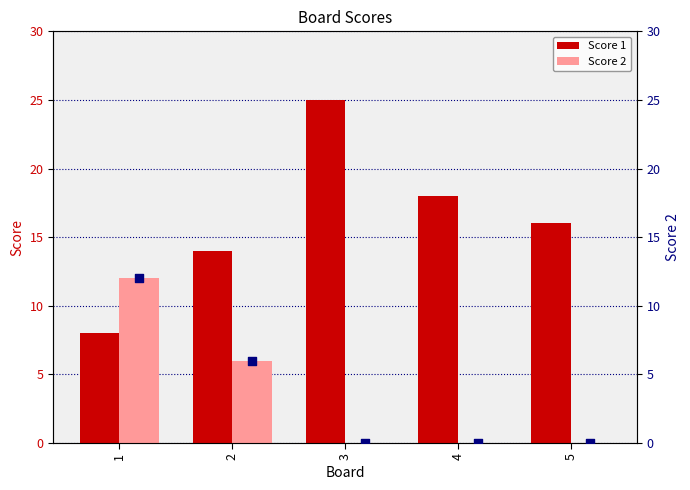

Is it true that Score 1 equals 20 at 2?

False